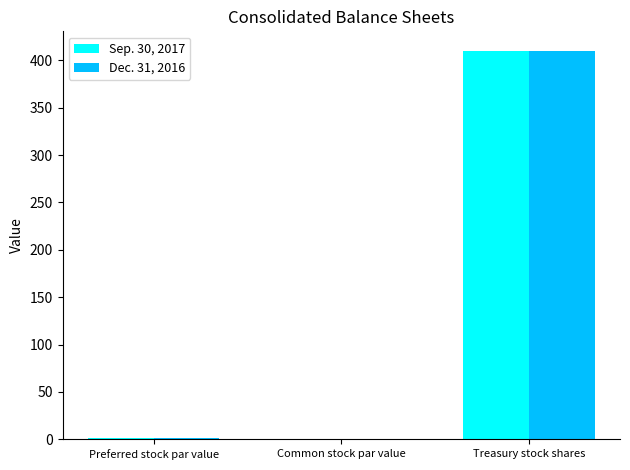

What is the approximate value of Dec. 31, 2016 at Preferred stock par value?

1.0